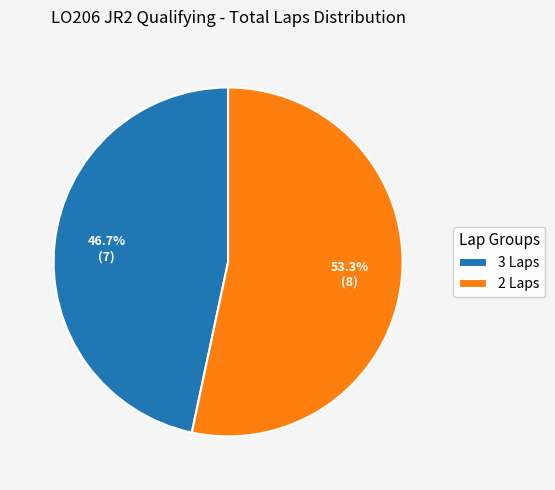

What is the smallest slice in the pie chart?

3 Laps